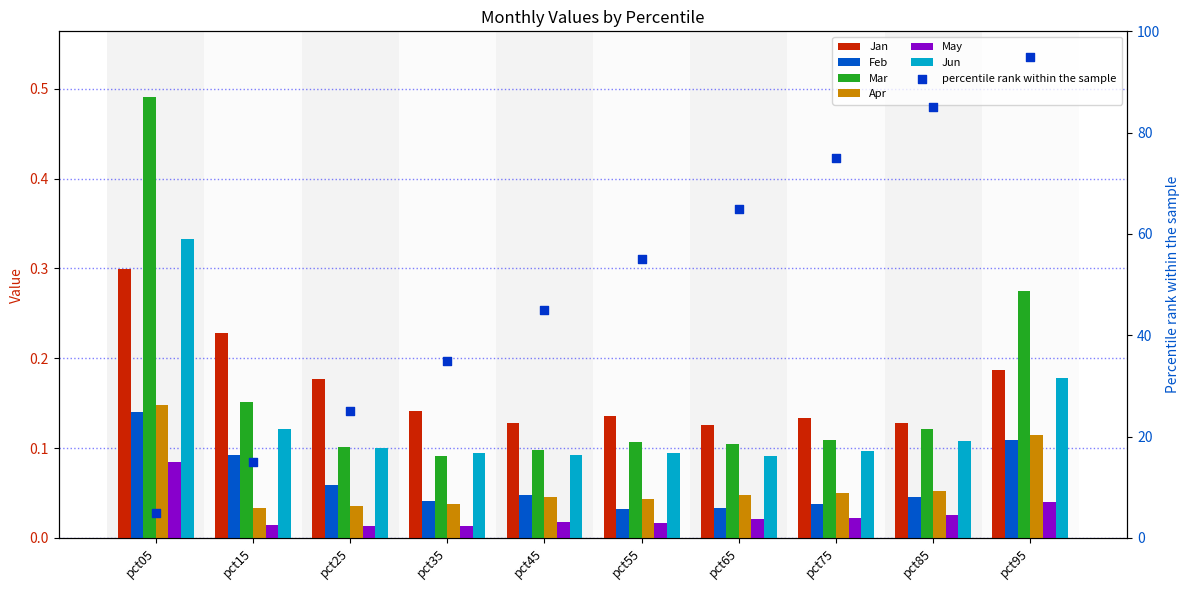

At how many categories does at least one series exceed 0?

10